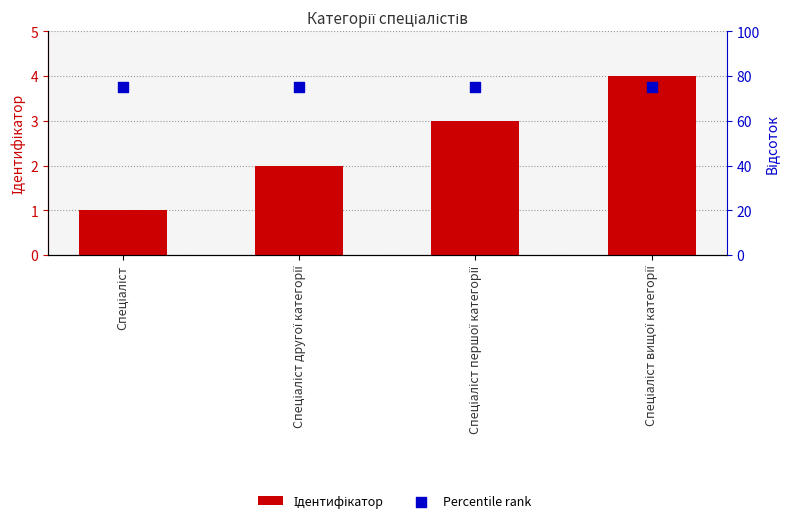

What is the total value across all series at Спеціаліст першої категорії?

78